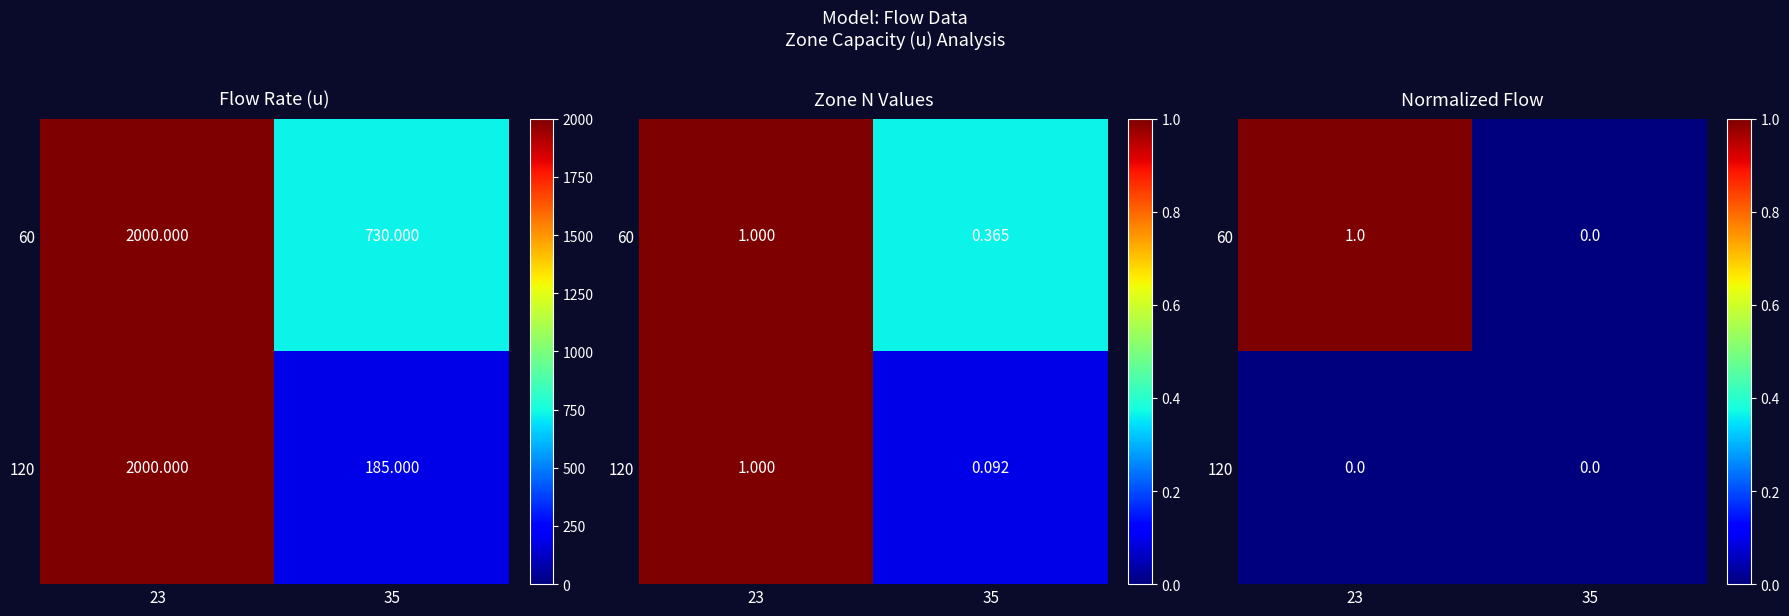

How many data points does each series have?

2